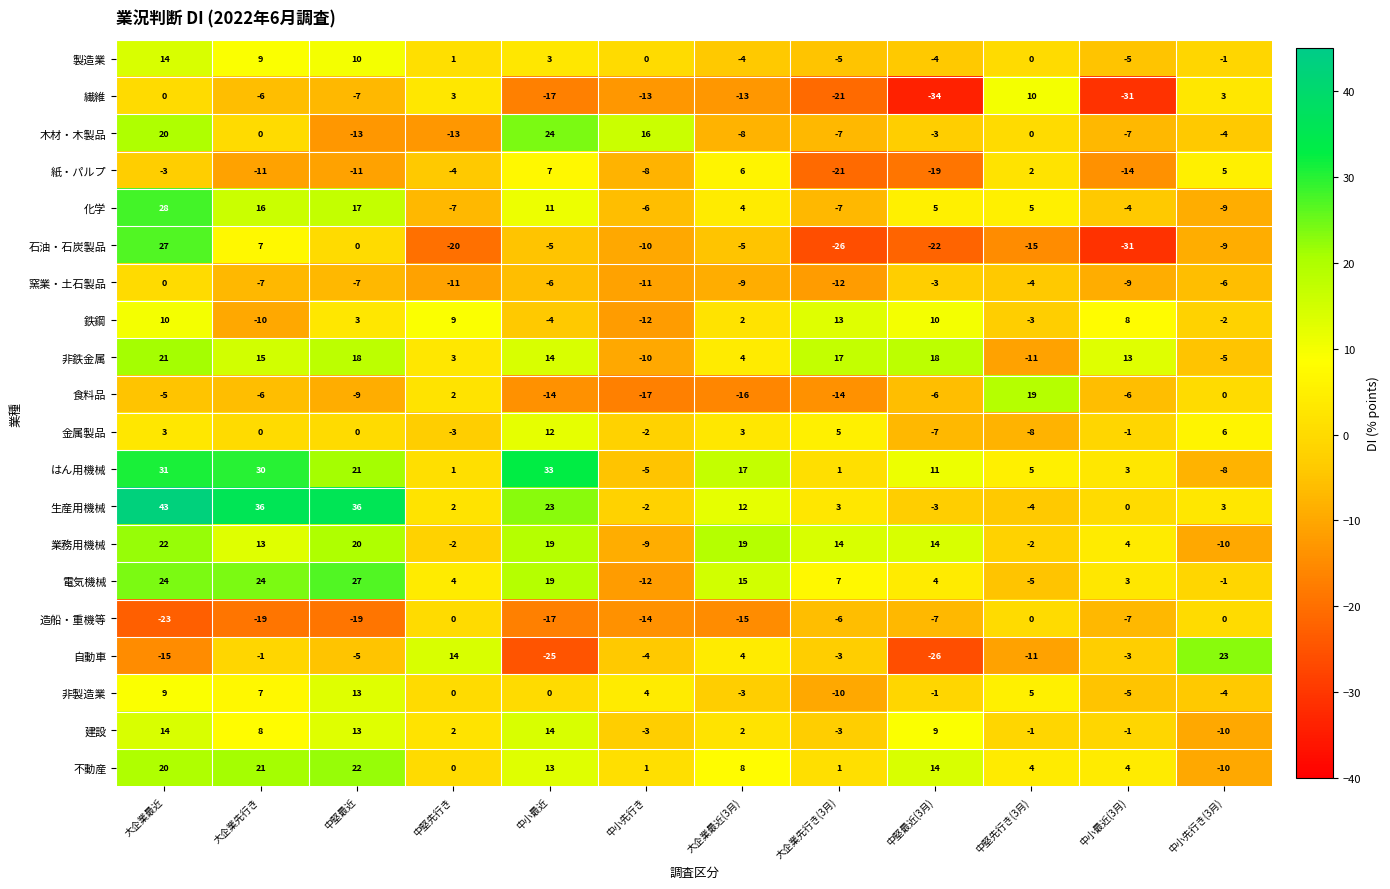

Is it true that 鉄鋼 equals 4 at 中堅先行き?

False